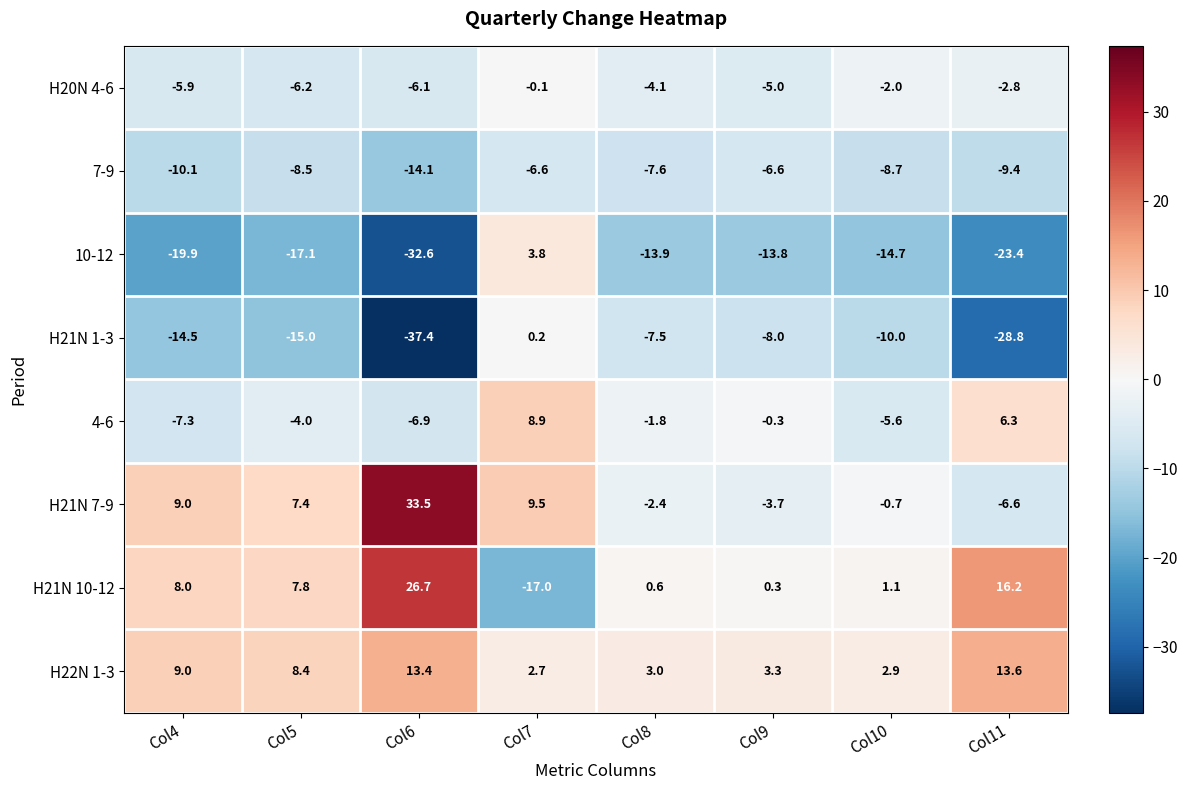

What is the total value across all series at Col9?

-33.8